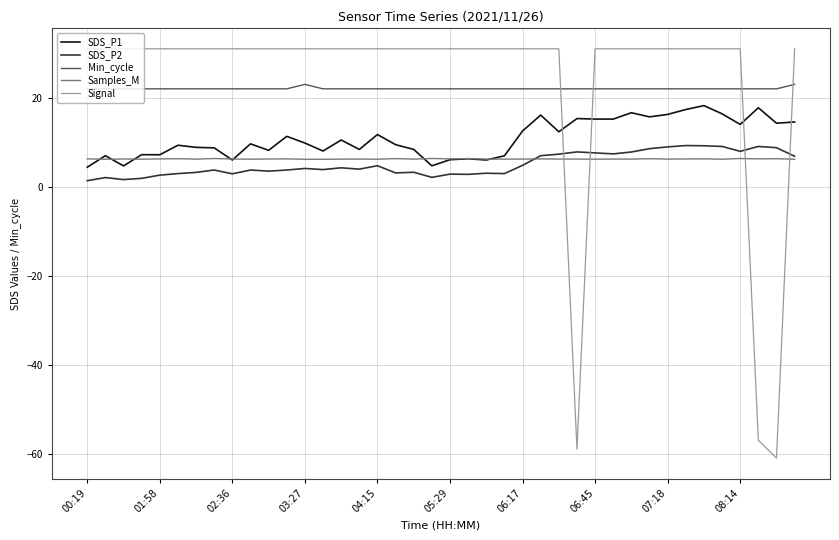

True or false: Signal and SDS_P1 intersect in this chart.

True